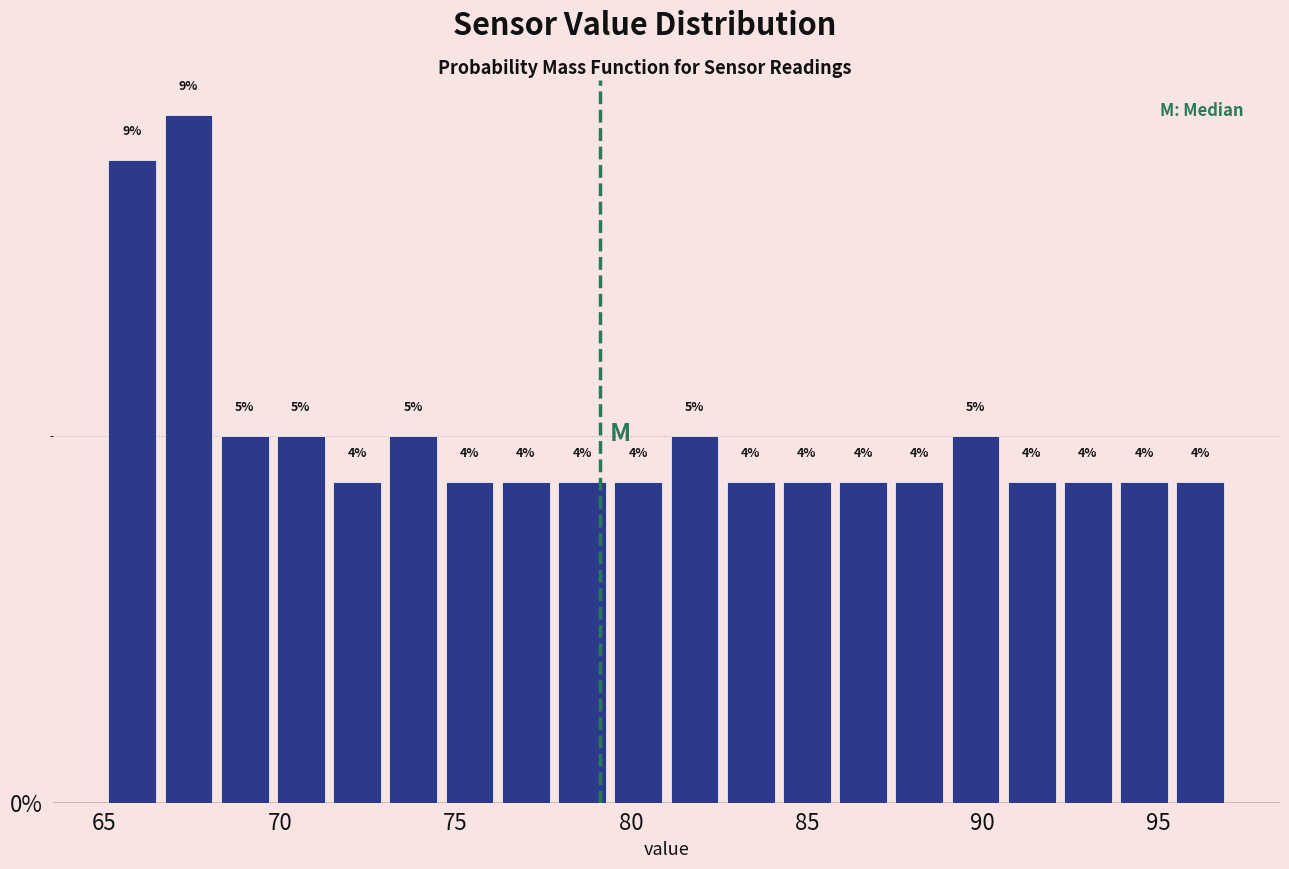

Read against the x-axis, roughly where is the centre of the tallest bar?

67.5